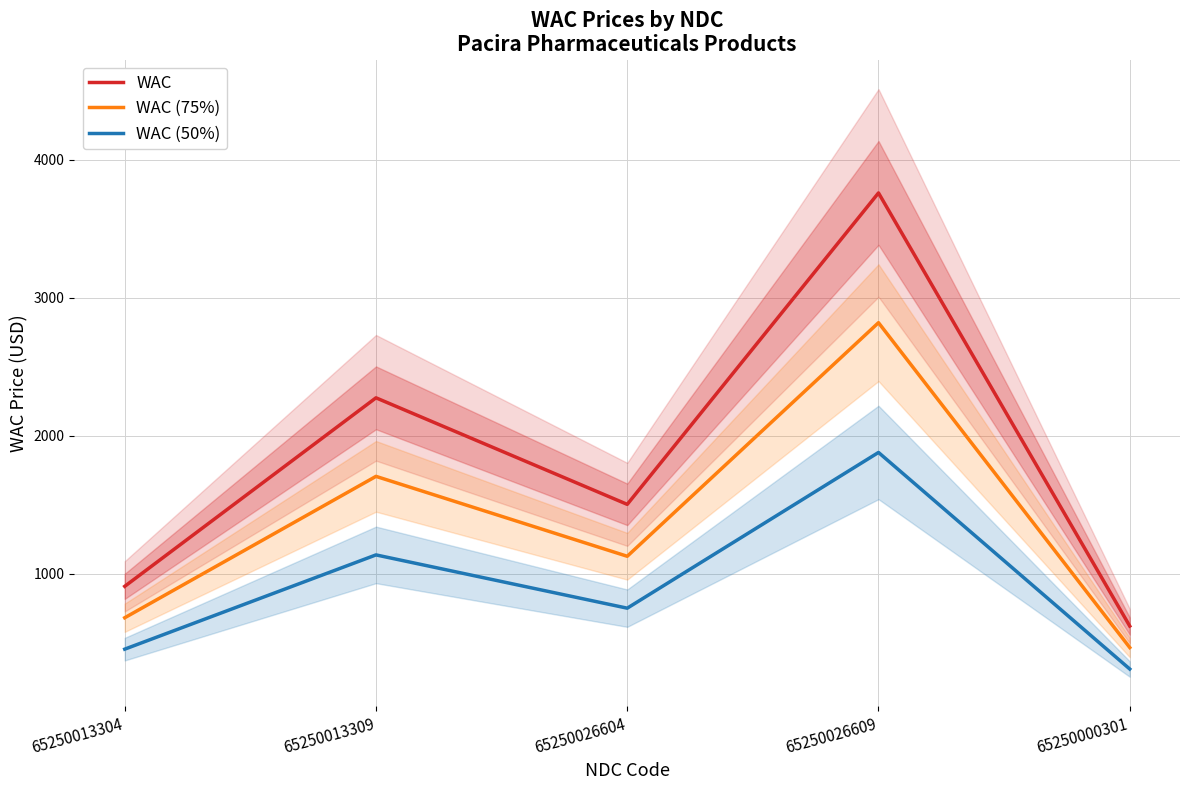

Which series has the largest total across all categories?

WAC